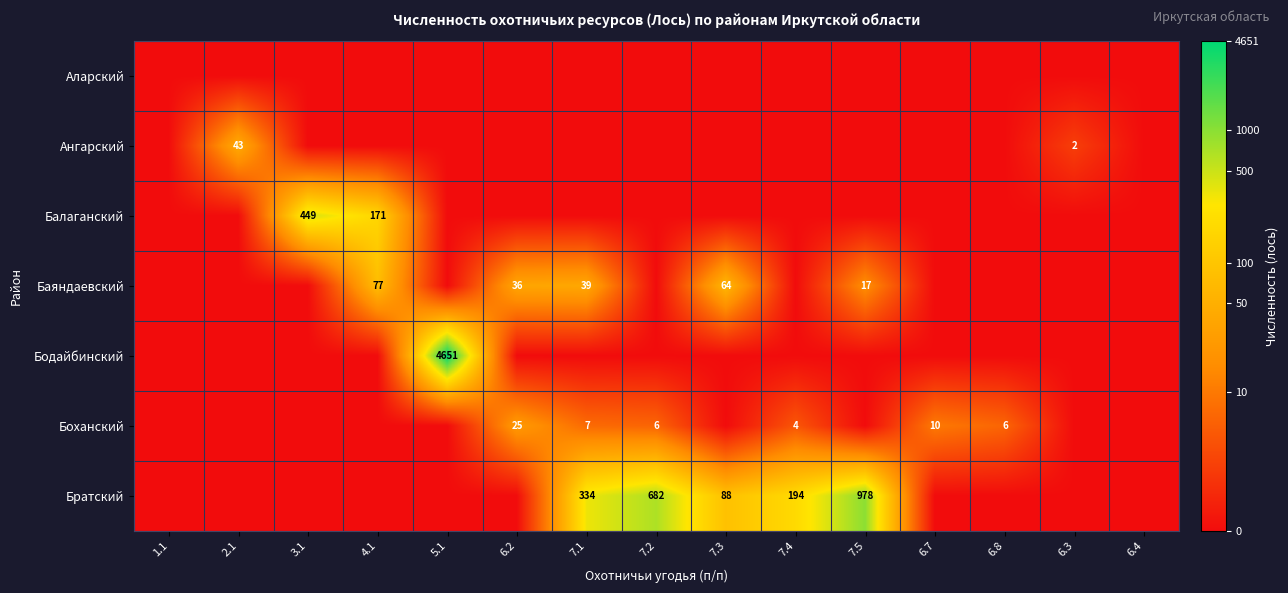

Is the value of Братский at 7.4 greater than the value of Баяндаевский at 6.2?

Yes